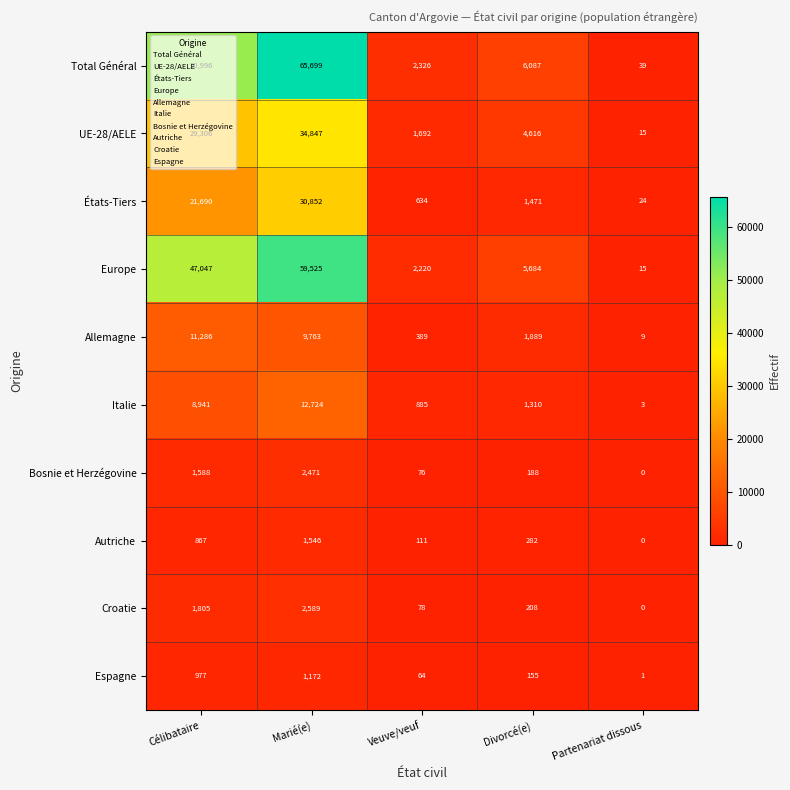

At which category does the chart reach its peak across all series?

Marié(e)